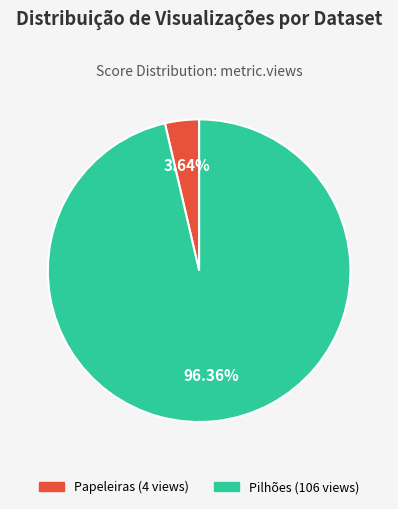

Which has a higher value, Papeleiras or Pilhões?

Pilhões